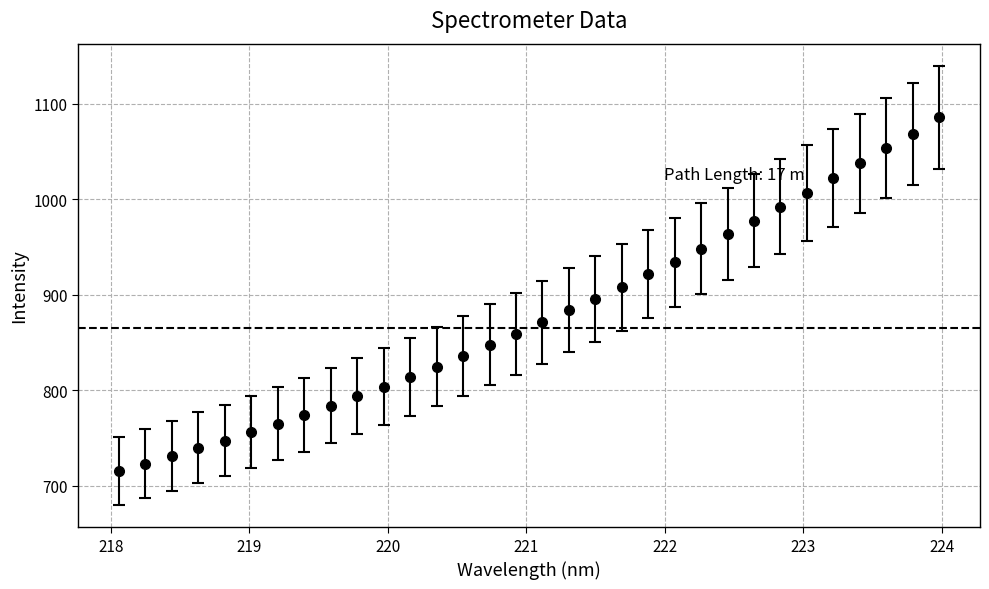

What is the difference between the maximum and minimum values?

370.4